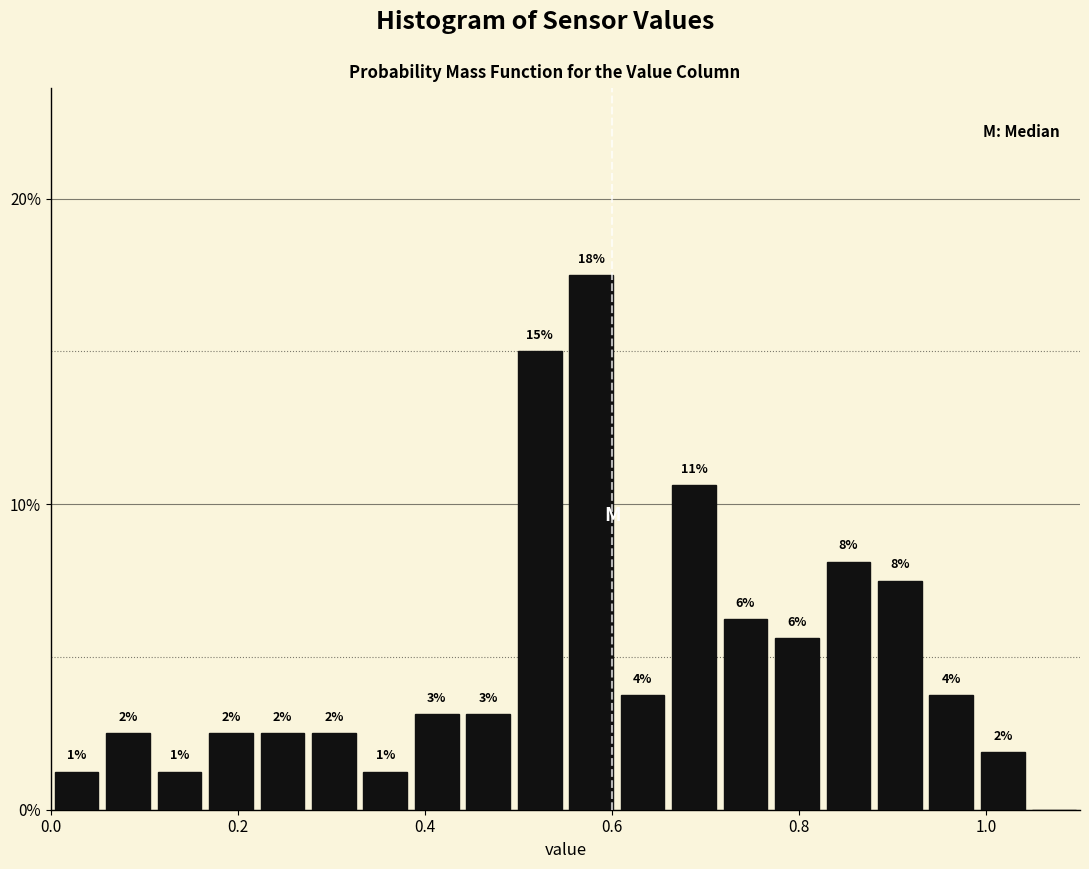

Around what value on the x-axis is the tallest bar? Give the approximate position of its centre, as read against the axis.

0.58